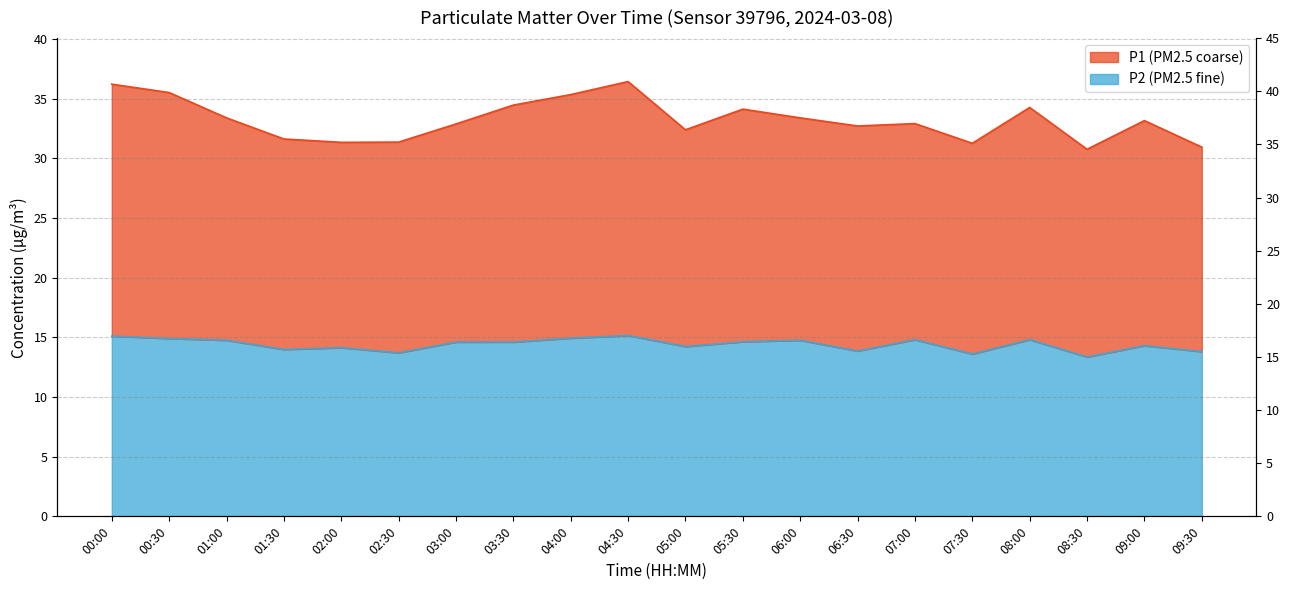

At which category does the chart reach its peak across all series?

04:30